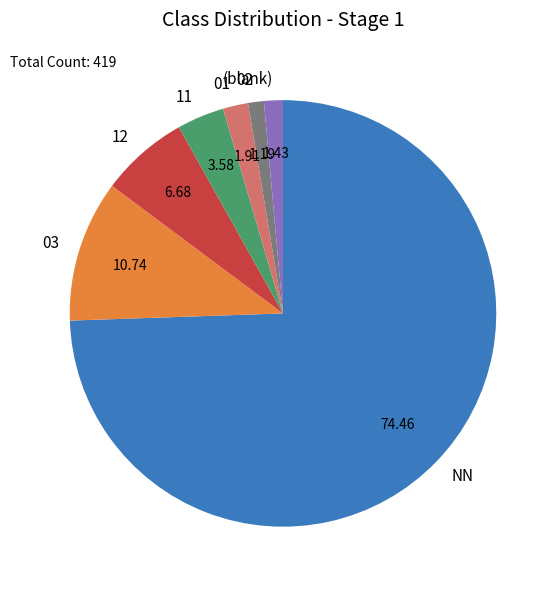

What is the ratio of the value at NN to the value at 12?

11.1